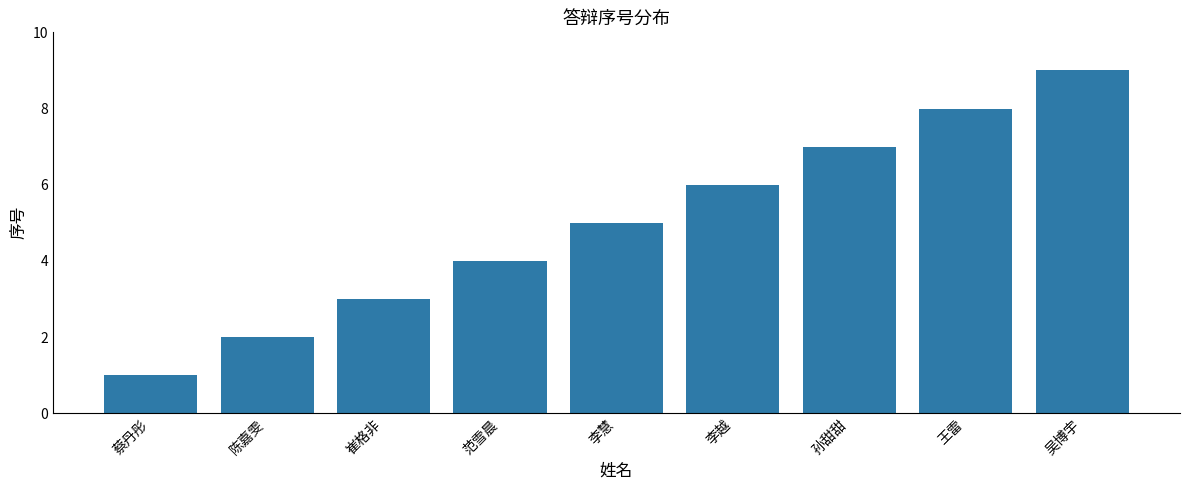

What is the difference between the values at 蔡丹彤 and 王雷?

7